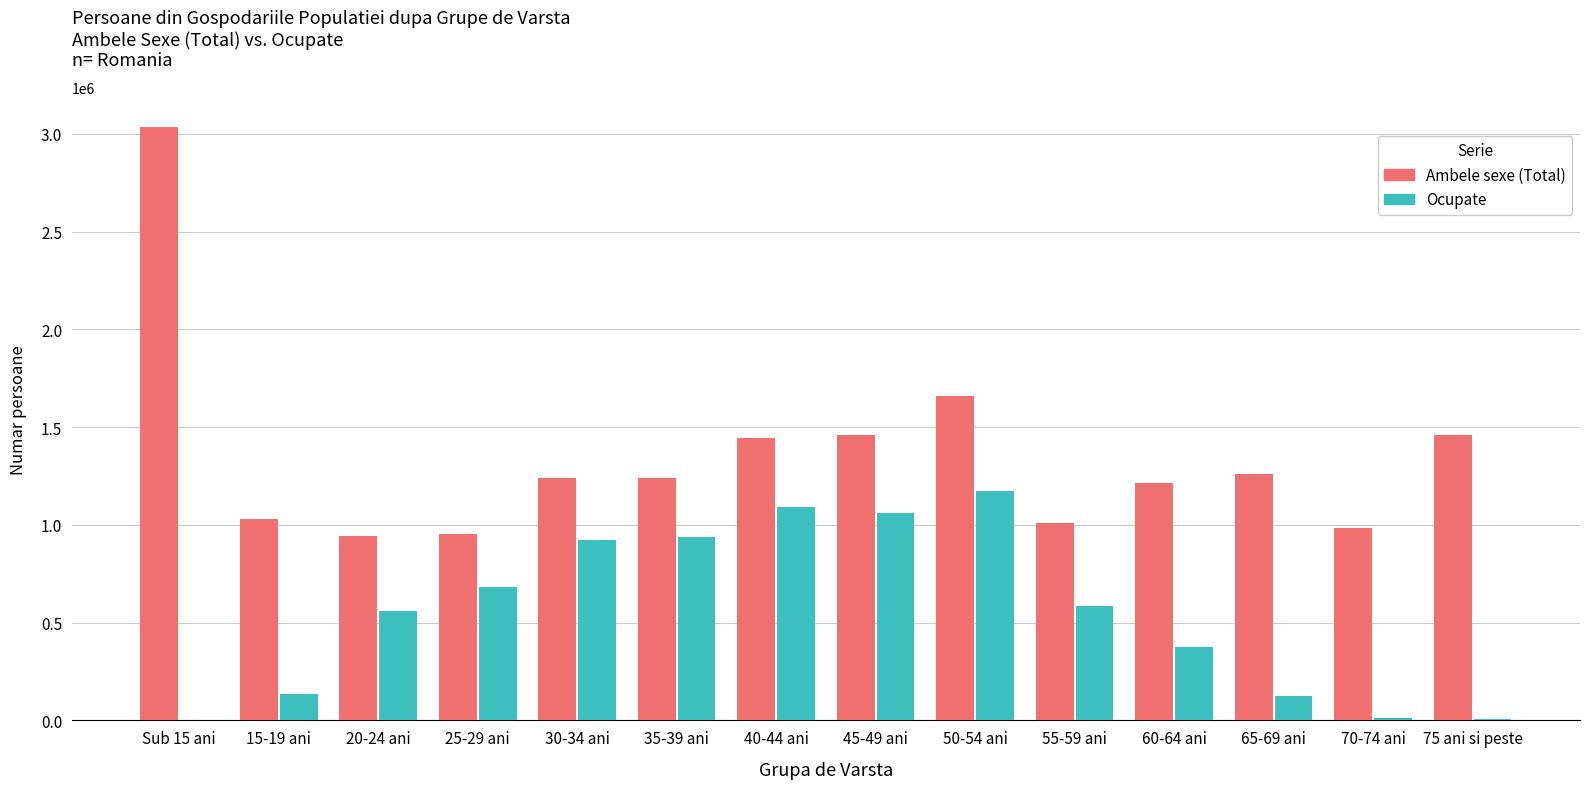

Is the value of Ocupate at 40-44 ani greater than the value of Ambele sexe (Total) at Sub 15 ani?

No